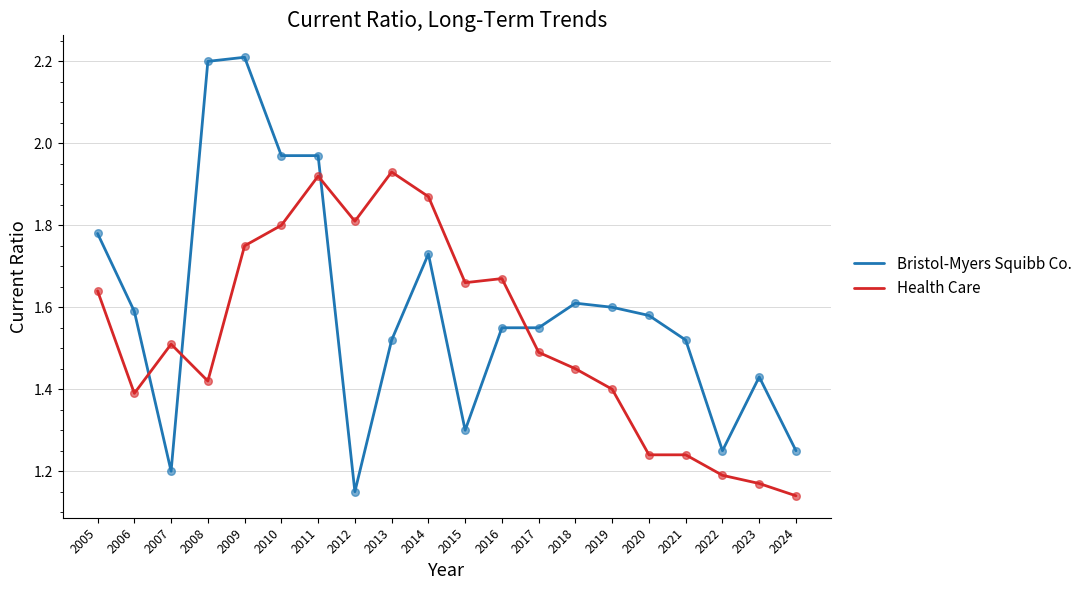

Is the value of Bristol-Myers Squibb Co. at 2009 greater than the value of Health Care at 2014?

Yes